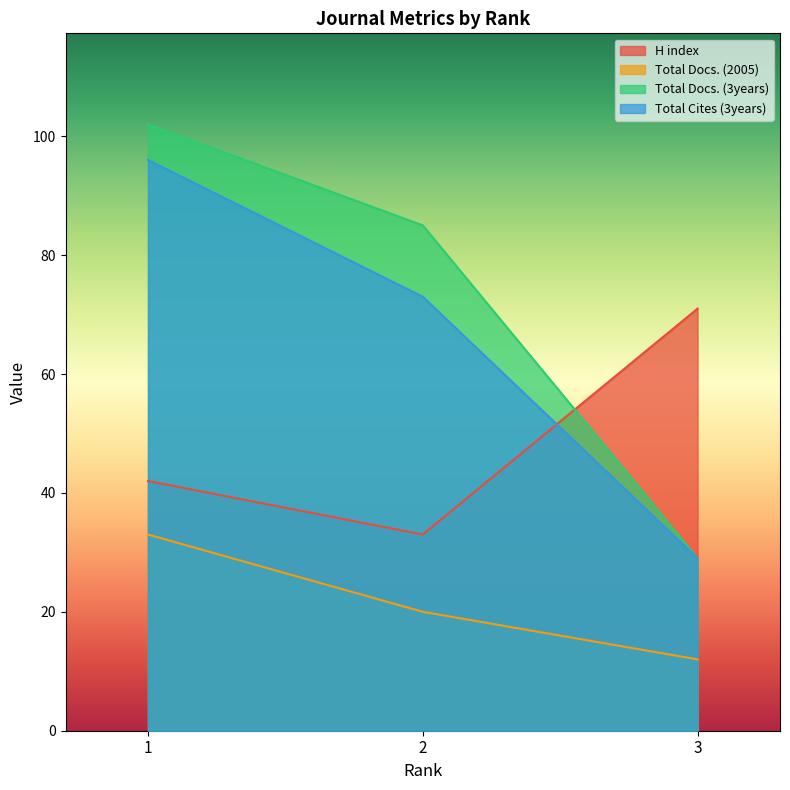

Is it true that Total Docs. (2005) equals 53 at 1?

False